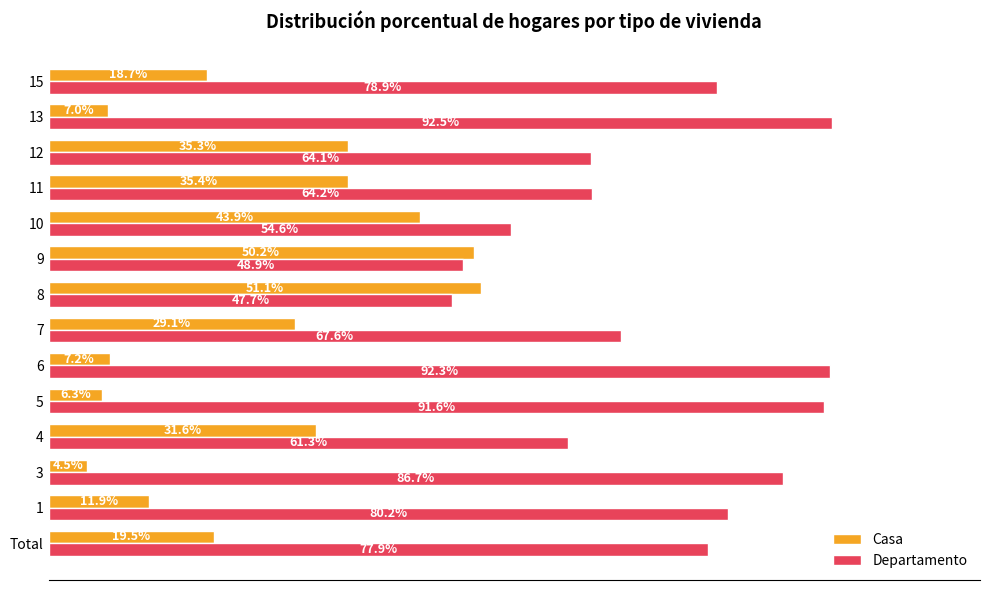

Is the value of Casa at 7 greater than the value of Departamento at 13?

No